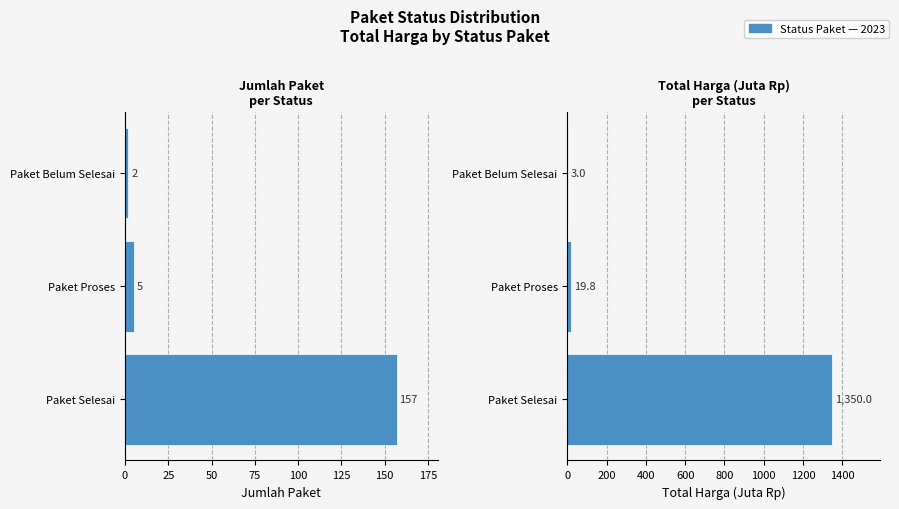

Rank the series by their average value, from highest to lowest.

Total Harga (Juta Rp), Jumlah Paket